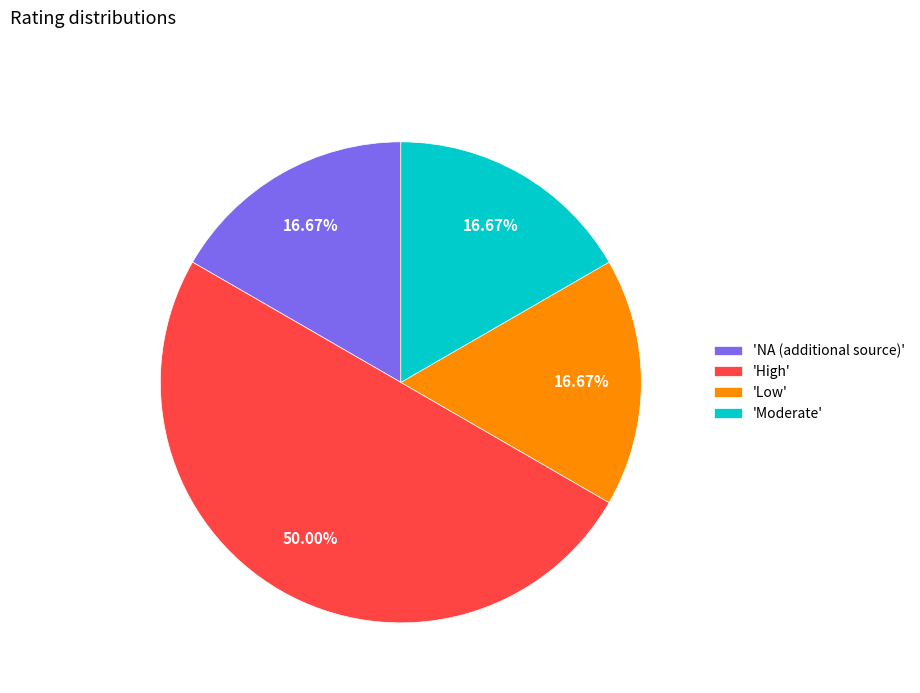

What is the largest slice in the pie chart?

'High'